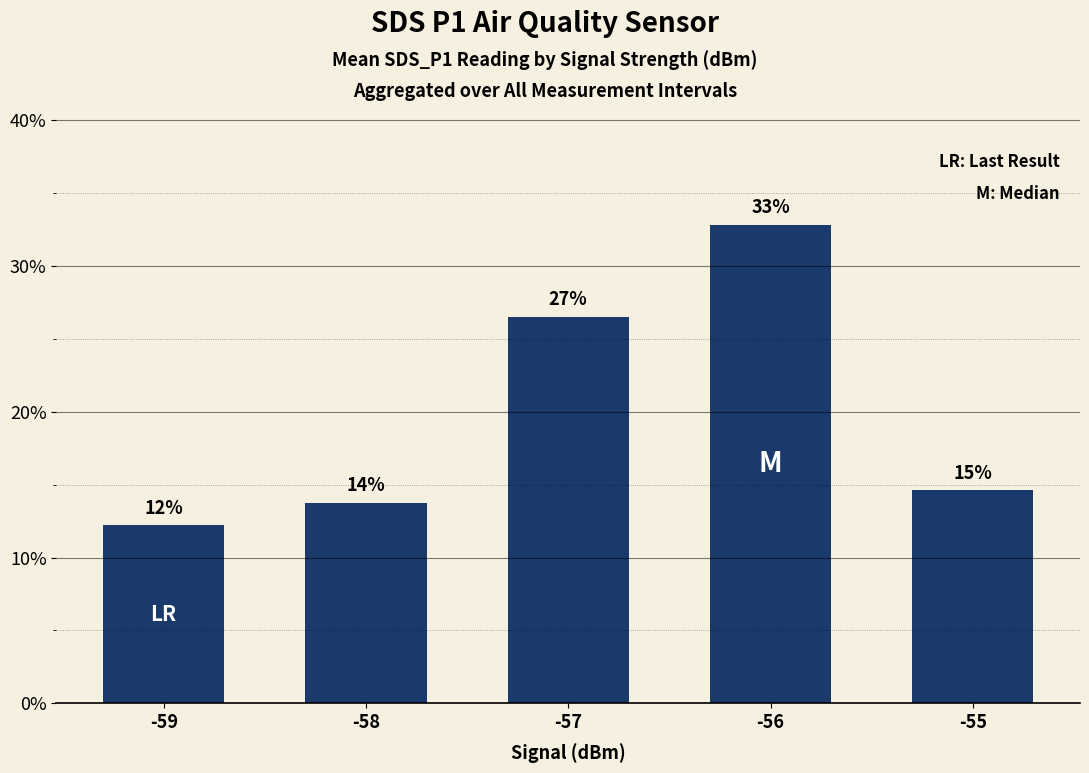

Are the bars horizontal?

No